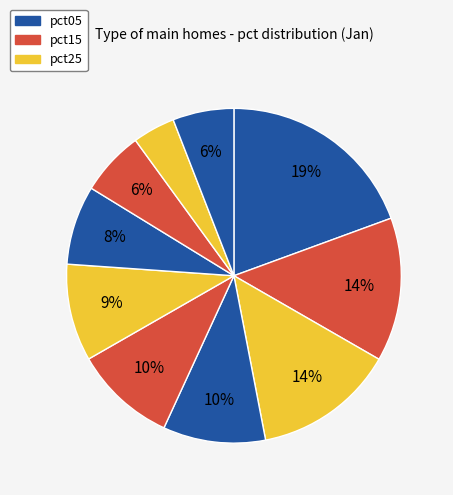

How many slices are in this pie chart?

10